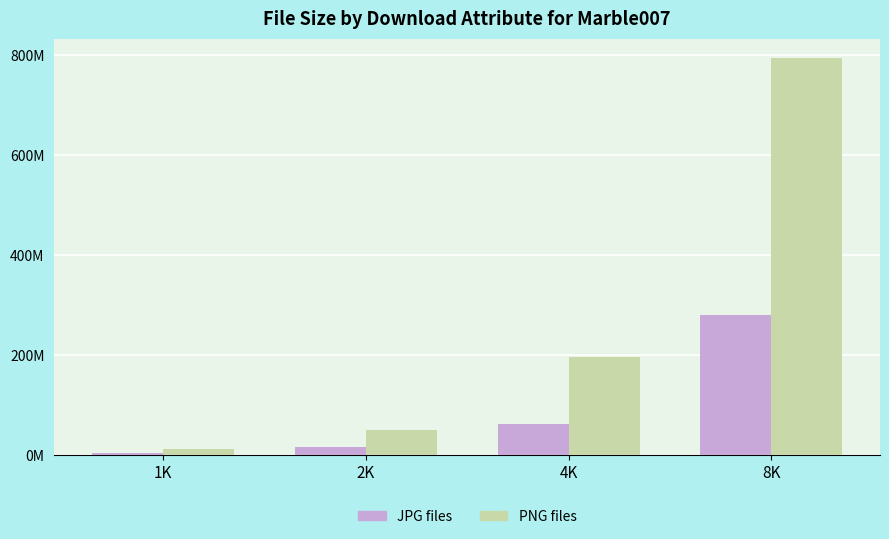

Which category has the highest value in the PNG files series?

8K